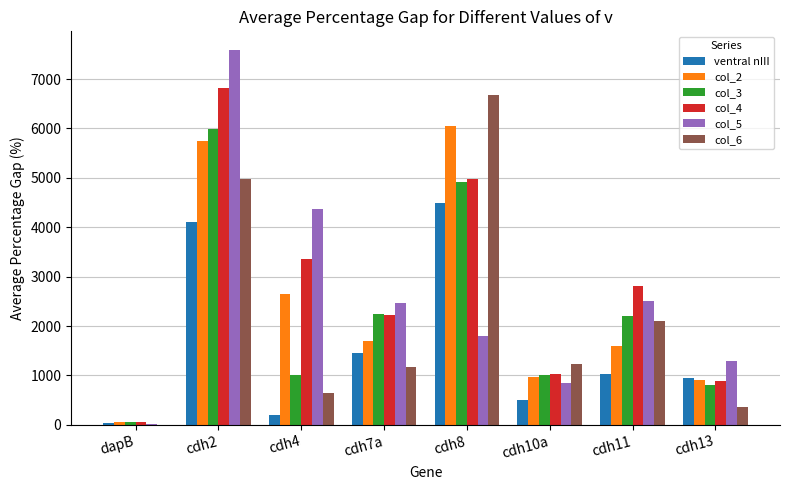

The value of col_3 at cdh11 is 2205.6. True or false?

True